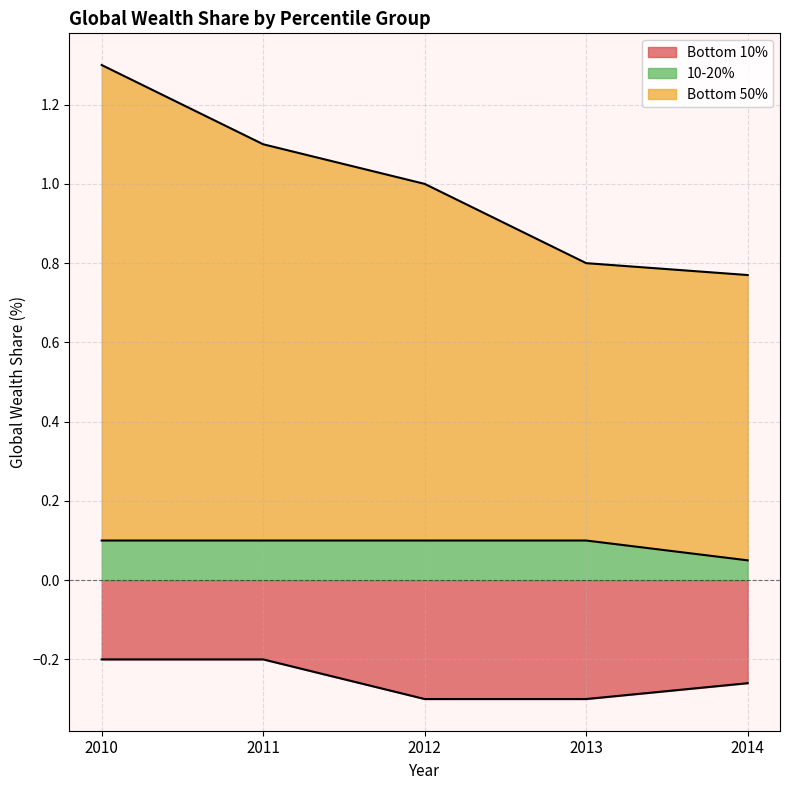

The 10-20% series shows 0.0 at 2010. True or false?

False